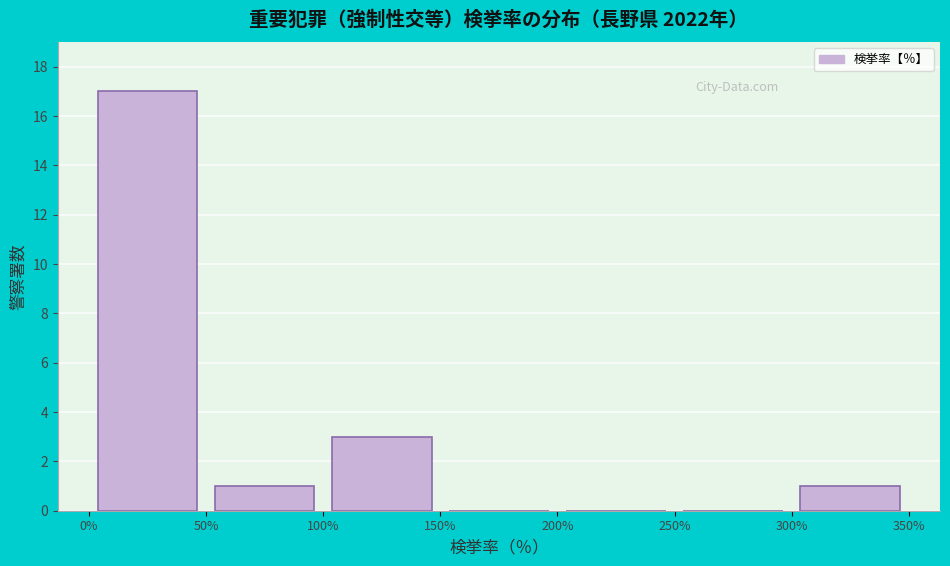

Reading left to right, transcribe this chart: for each bar, give the range it covers on the x-axis and its height. The values are not printed on the chart, so give them approximately, as read against the axis.

0% to 50%: 17
50% to 100%: 1
100% to 150%: 3
150% to 200%: 0
200% to 250%: 0
250% to 300%: 0
300% to 350%: 1